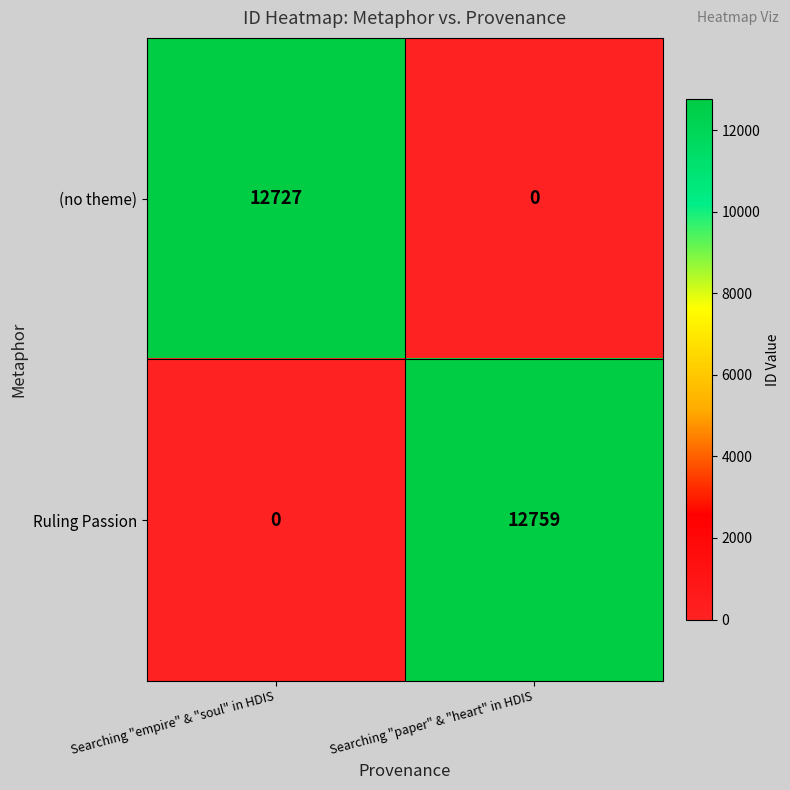

Reading left to right, what are all the values shown in this chart?

(no theme): 12727	0
Ruling Passion: 0	12759